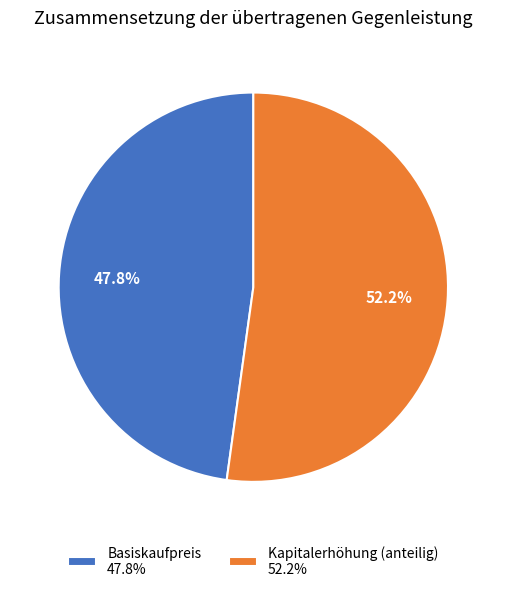

The Basiskaufpreis slice represents 48% of the pie. True or false?

True